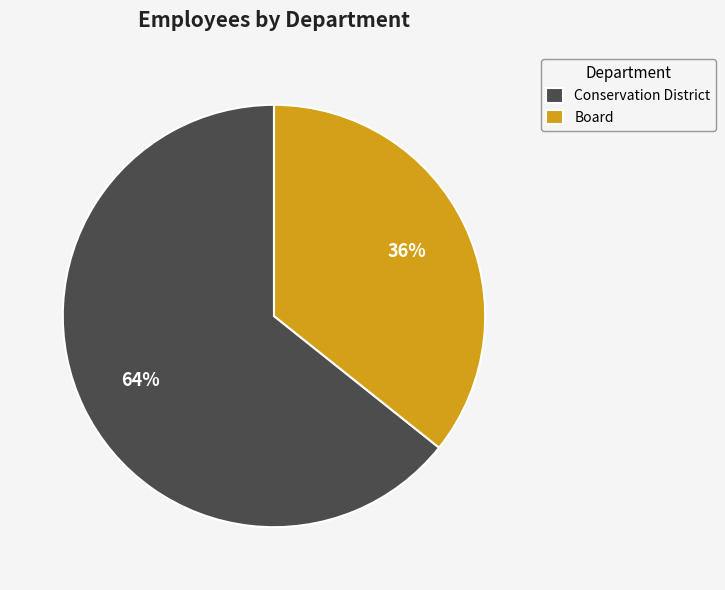

Which has a higher value, Board or Conservation District?

Conservation District